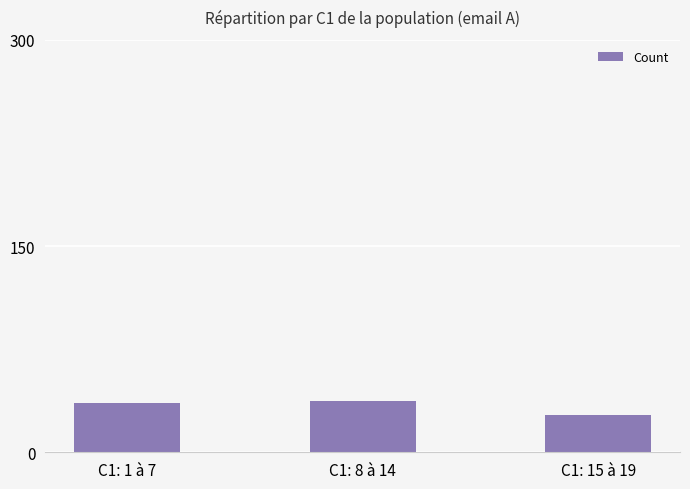

What is the value of the 2nd bar from the left?

37